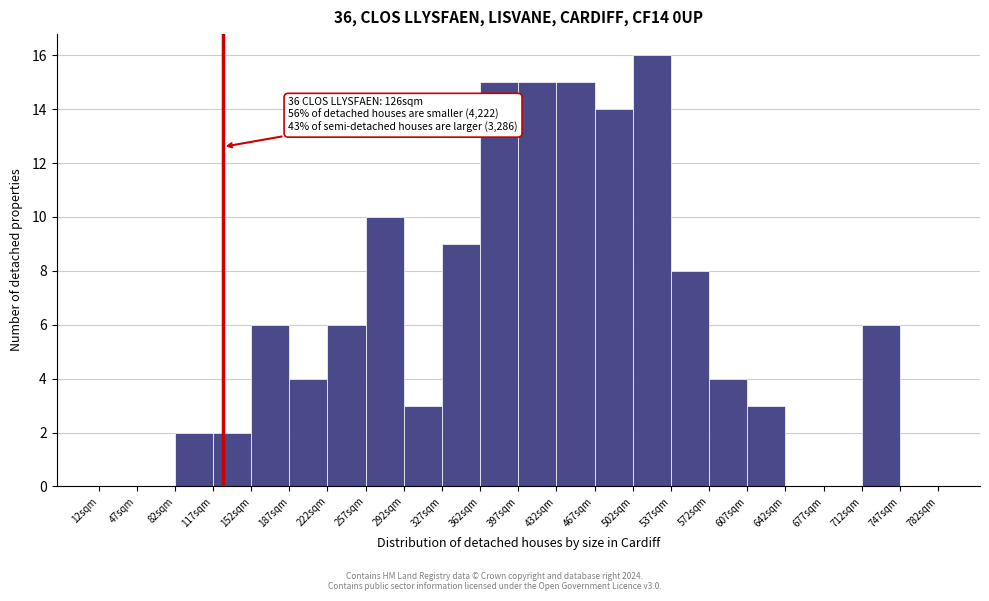

Which range on the x-axis has the tallest bar?

502 to 537